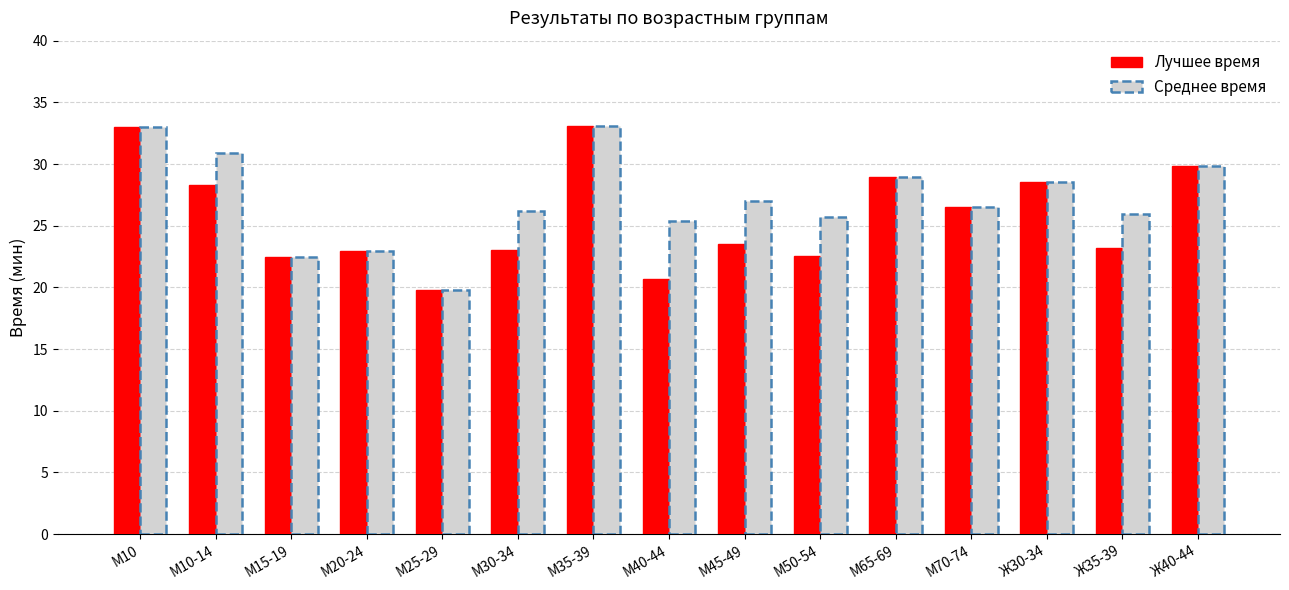

At how many categories does at least one series exceed 24?

12